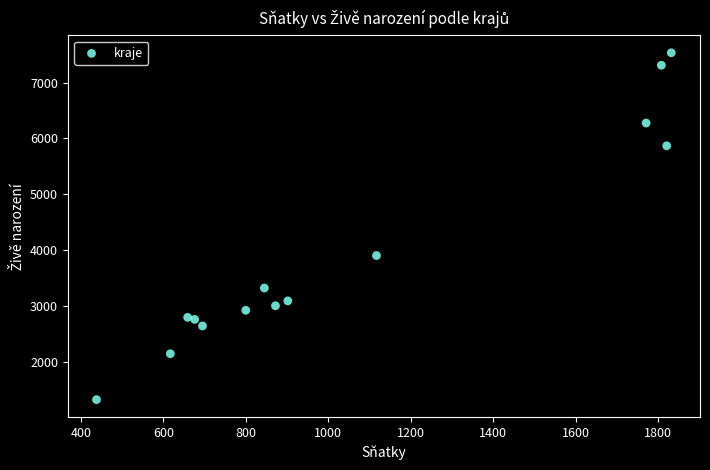

What Y value in the scatter plot is closest to 4432?

3908